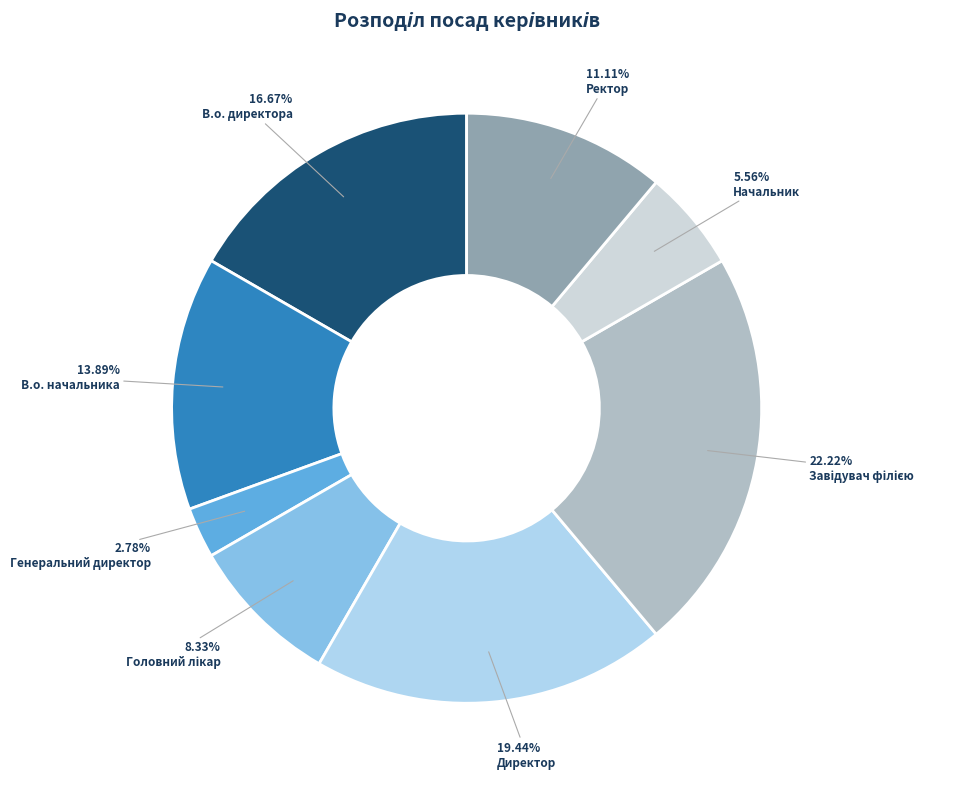

Count the number of slices in the pie.

8